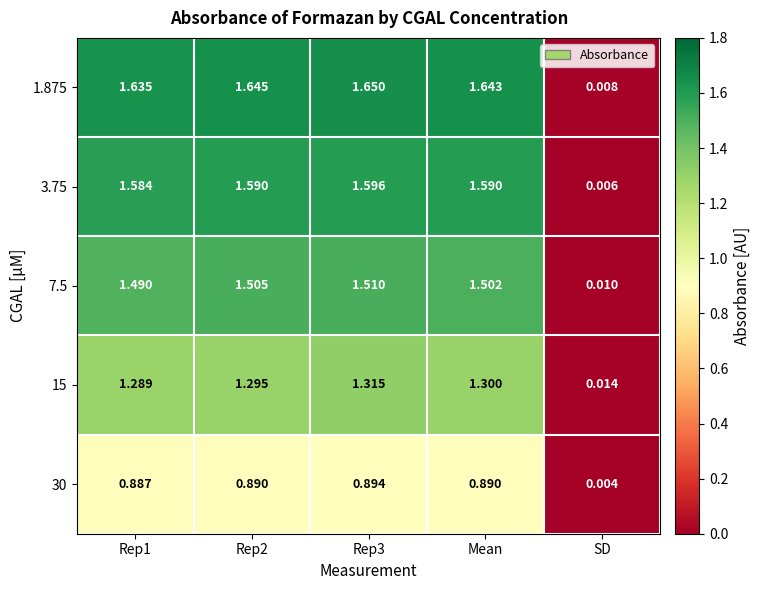

Which series has the largest range (max minus min)?

1.875